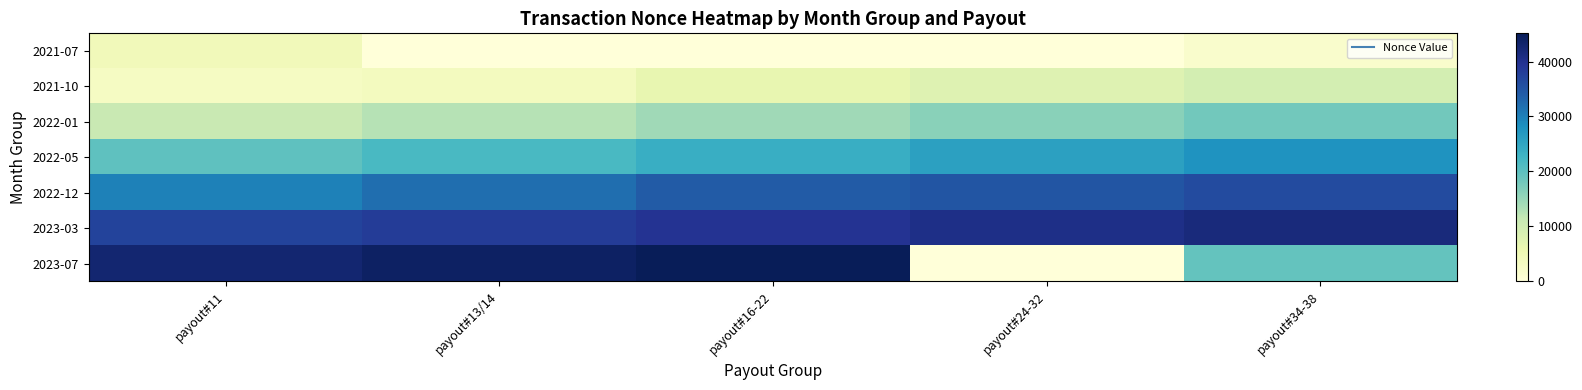

What is the maximum value shown in the chart?

45125